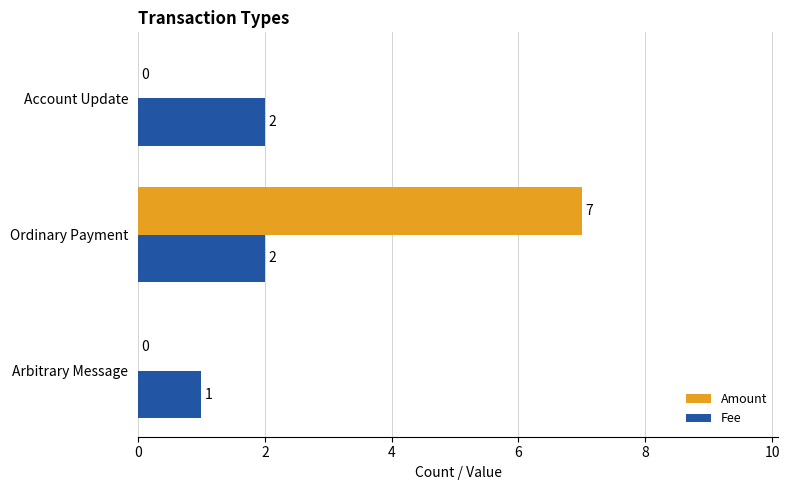

Which series changed the most between Arbitrary Message and Ordinary Payment?

Amount